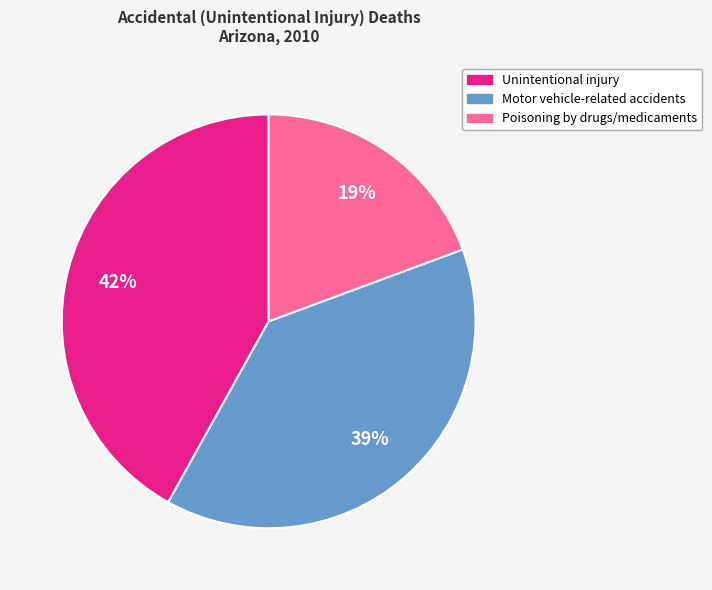

Count the number of slices in the pie.

3